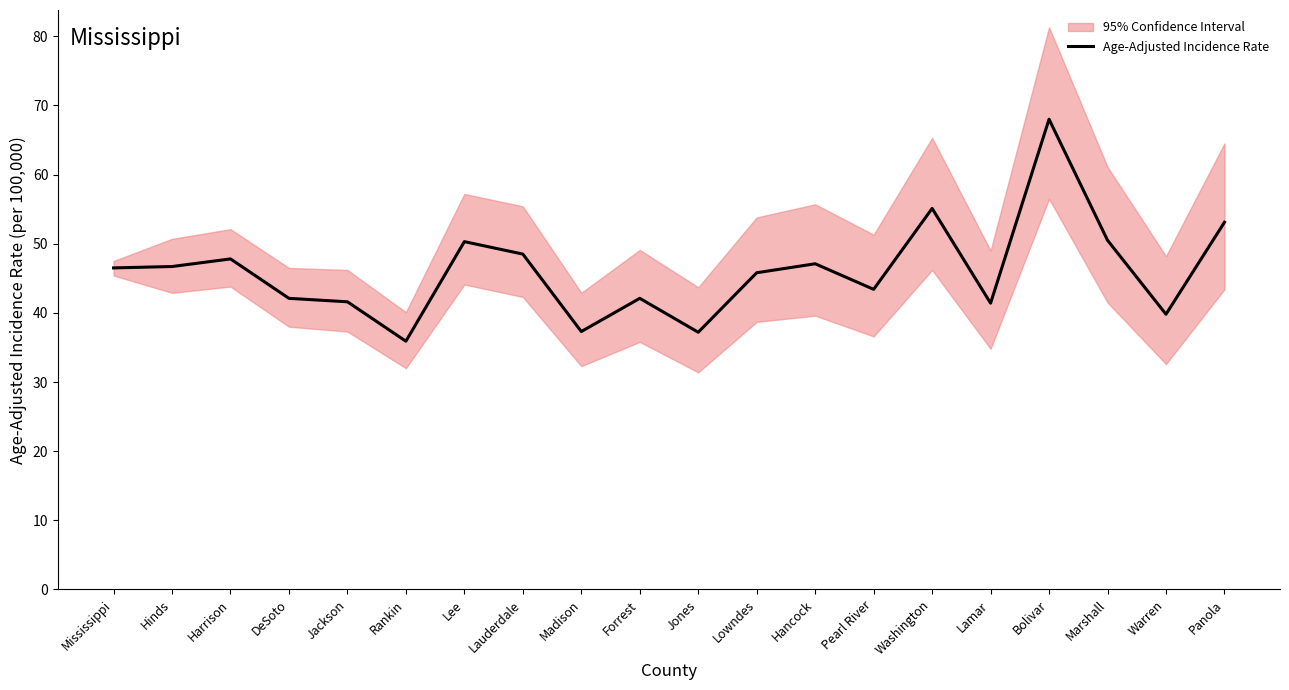

How many lines are shown in the chart?

1